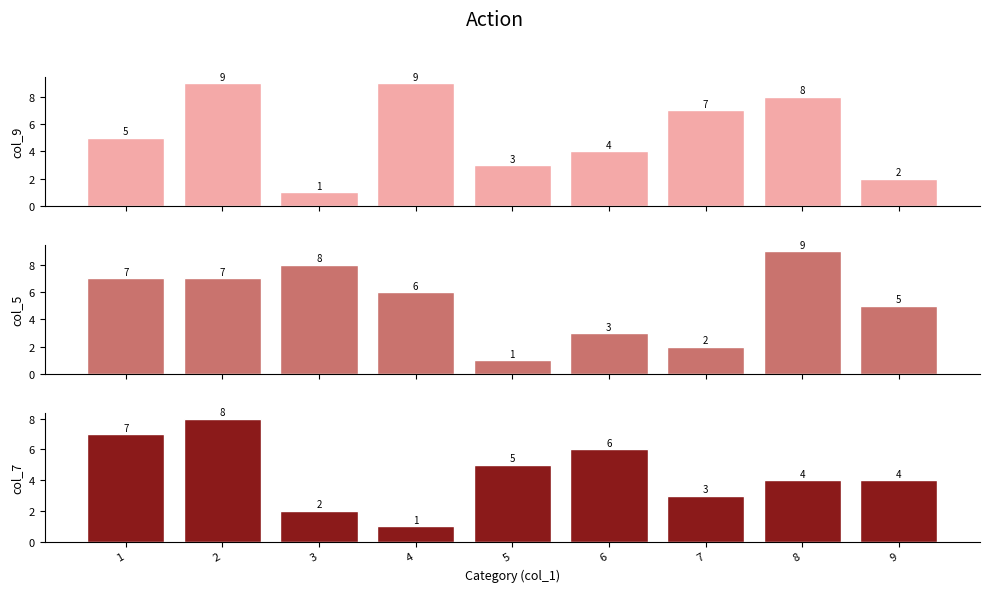

How many data points in col_5 are above 6?

4